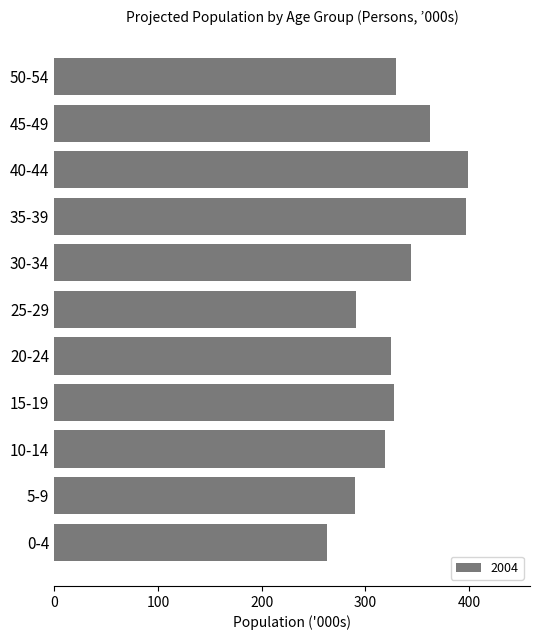

Which category has the lowest value across all series?

0-4